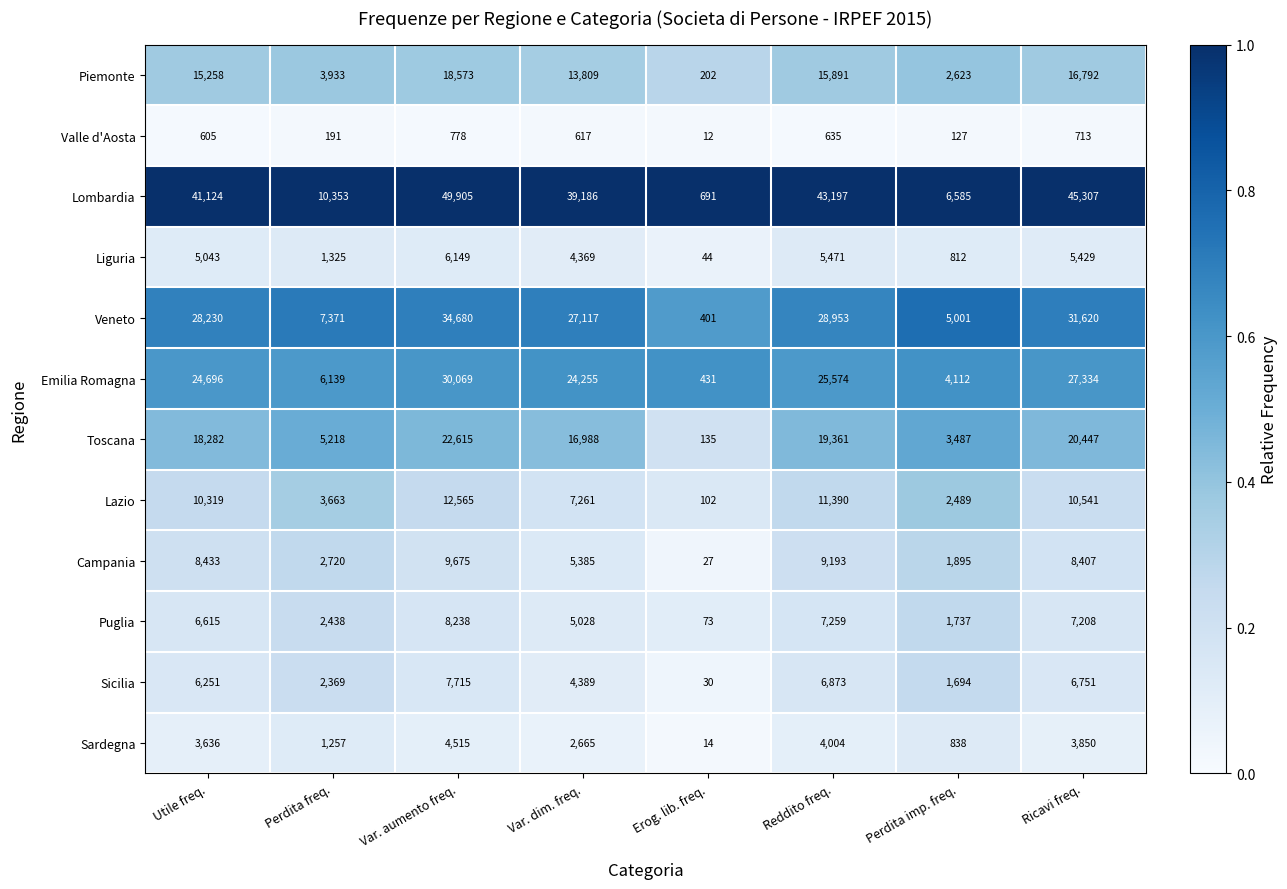

At Erog. lib. freq., list the series in order from largest to smallest.

Lombardia, Emilia Romagna, Veneto, Piemonte, Toscana, Lazio, Puglia, Liguria, Sicilia, Campania, Sardegna, Valle d'Aosta